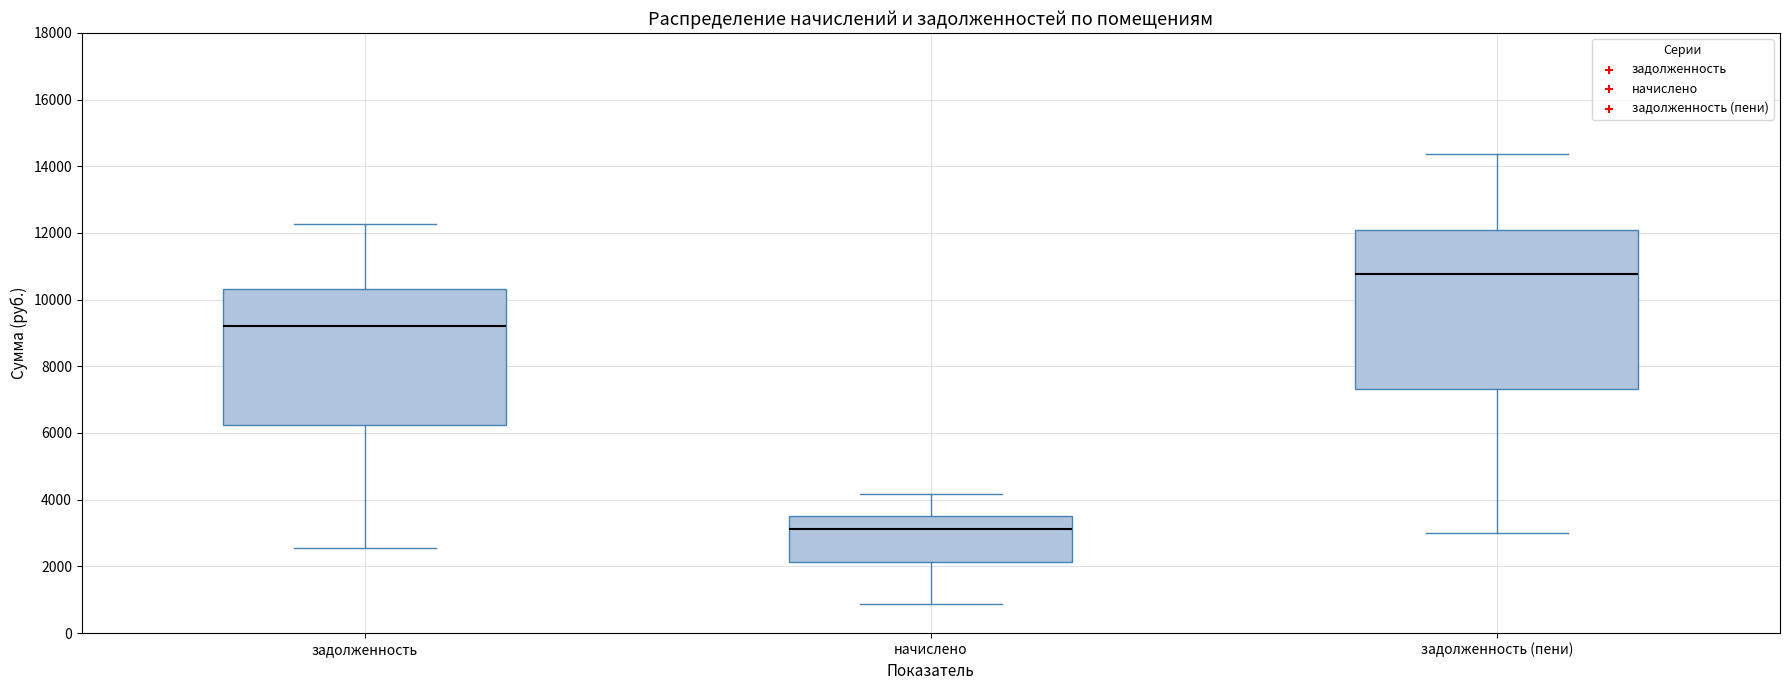

Reading left to right, transcribe this box plot: for each box, give where its median line is, the range the box spans, and where its two whiskers end, as read against the y-axis. The values are not printed on the chart, so give them approximately, as read against the axis.

задолженность: median 9200, box 6200 to 10400, whiskers 2600 to 12200
начислено: median 3200, box 2200 to 3600, whiskers 800 to 4200
задолженность (пени): median 10800, box 7400 to 12000, whiskers 3000 to 14400